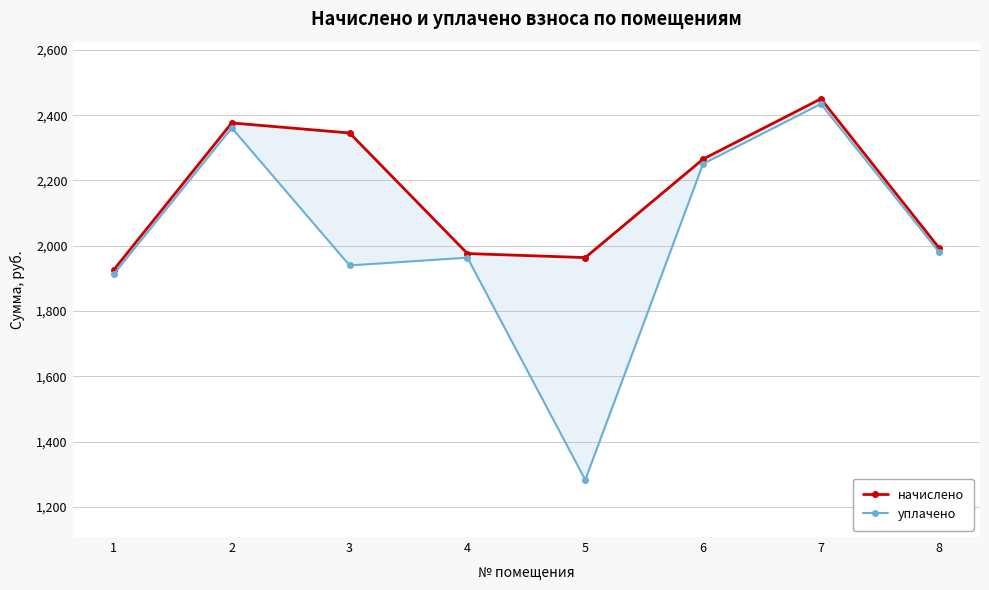

At which category is the sum across all series the highest?

7